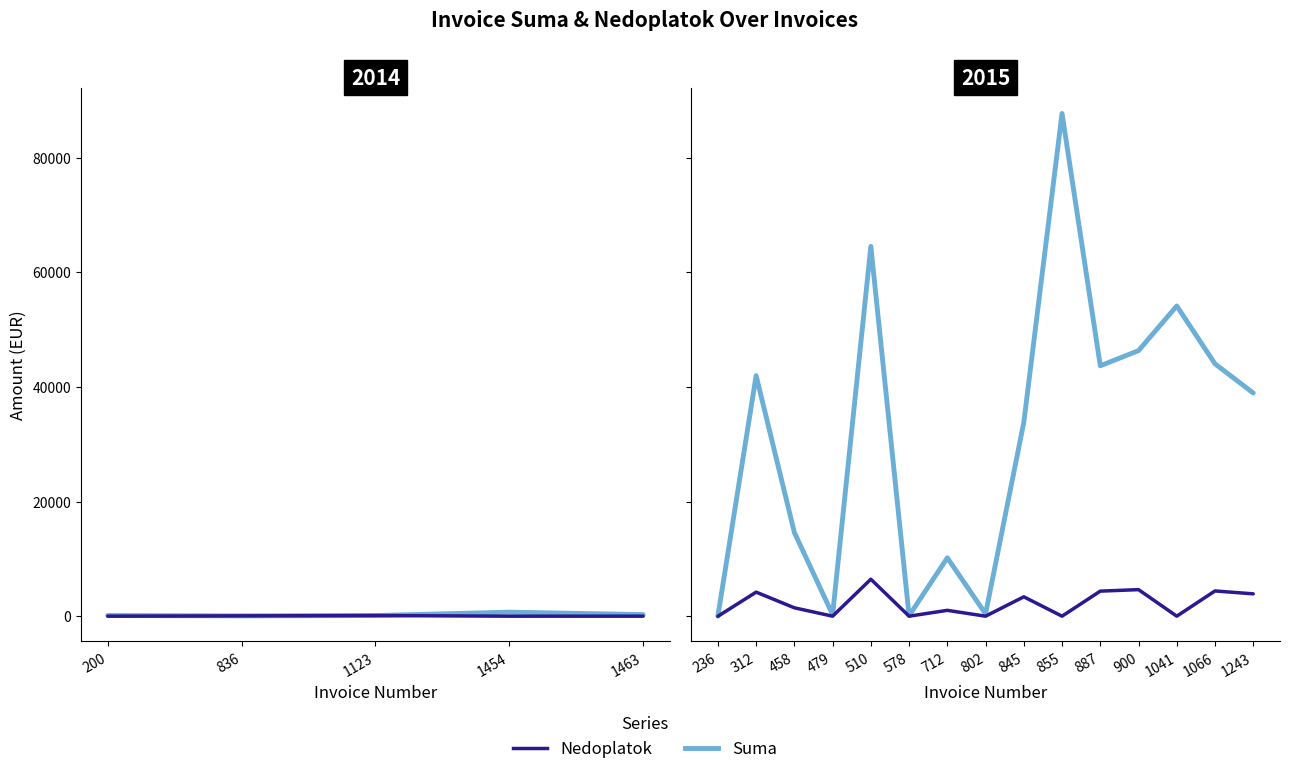

What position from the left is 1123?

3